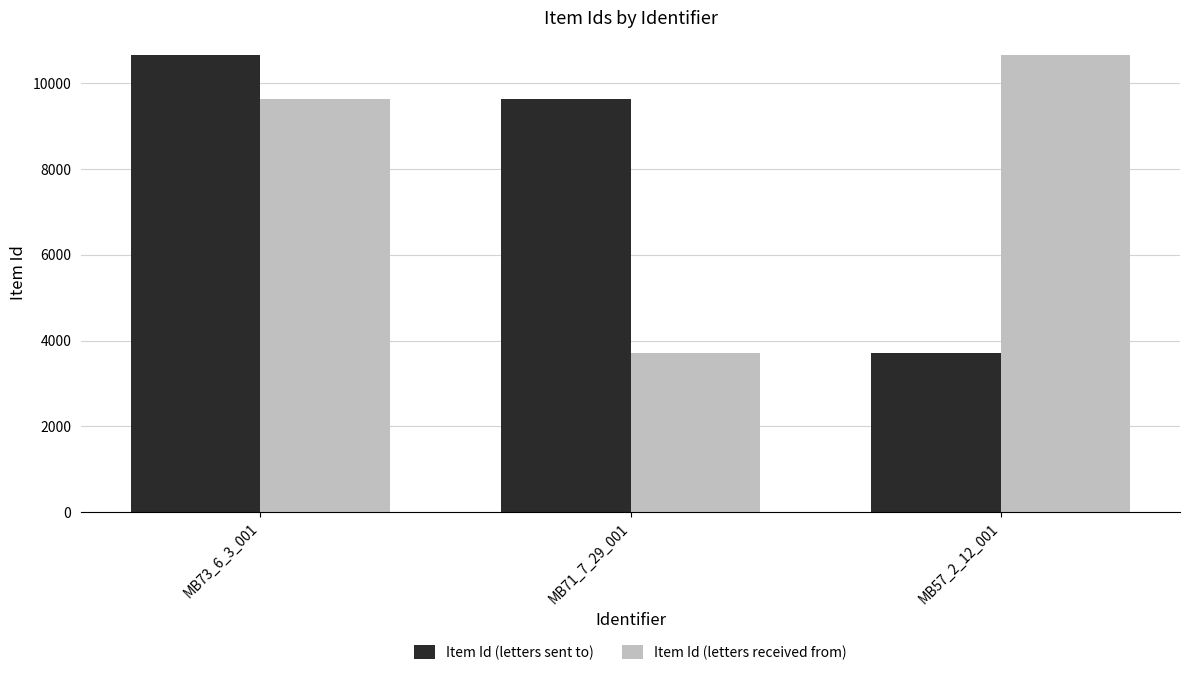

What is the average value of the Item Id (letters sent to) series?

7997